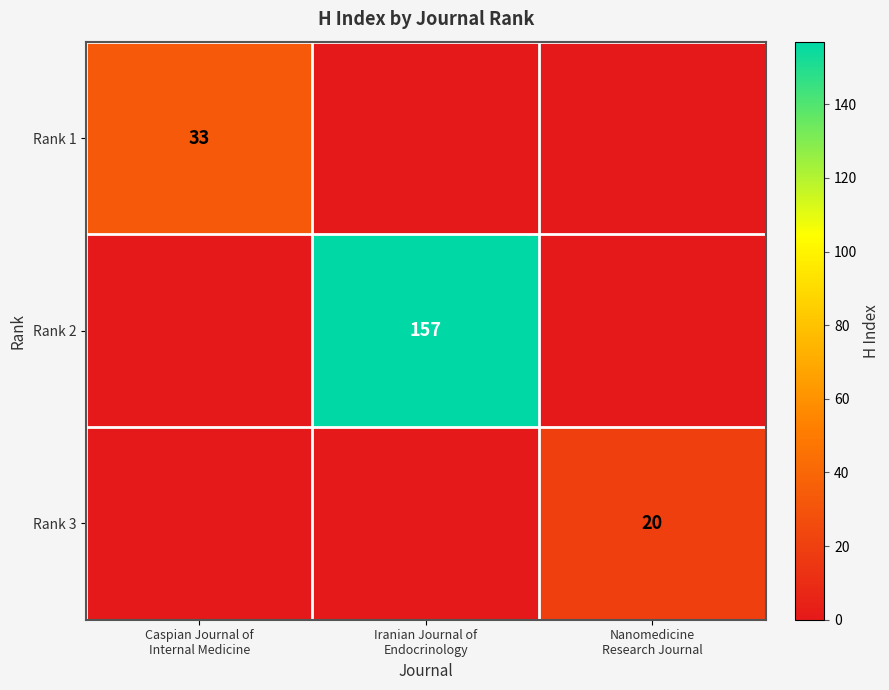

At Iranian Journal of Endocrinology, list the series in order from largest to smallest.

Rank 2, Rank 1, Rank 3